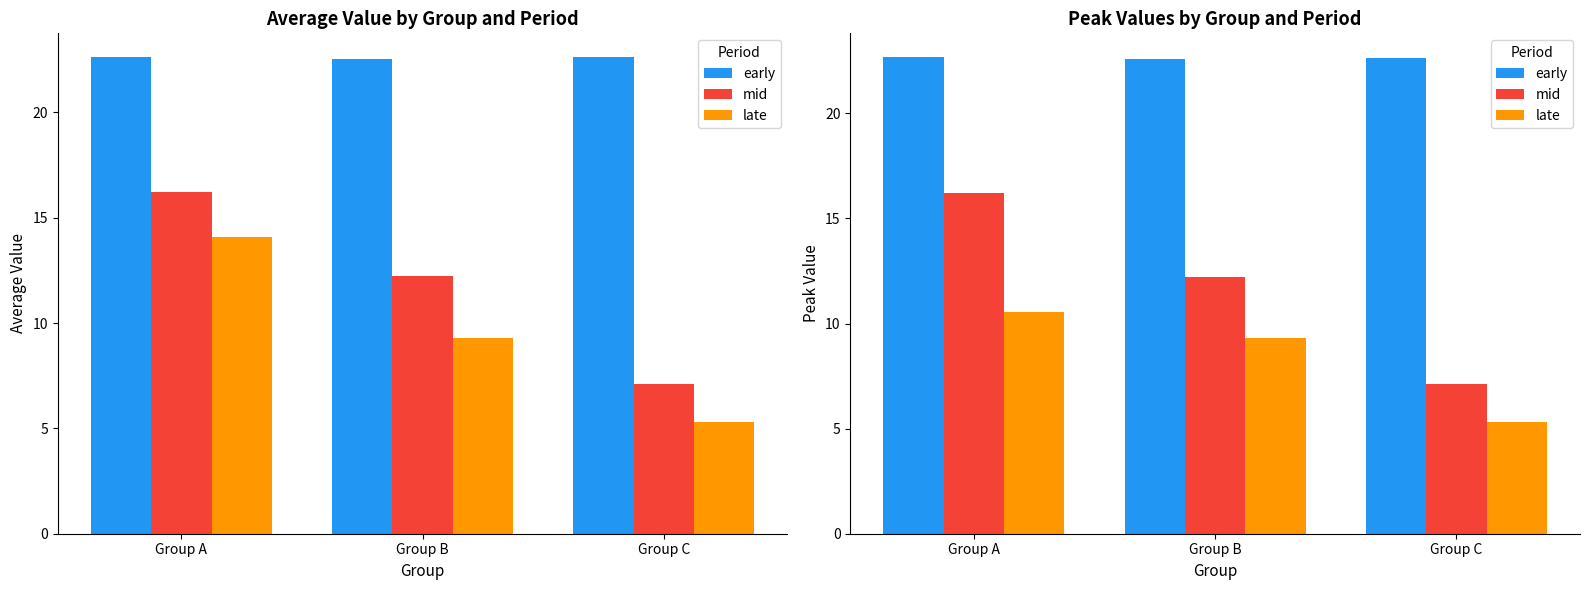

At which label does late first exceed 9?

Group A